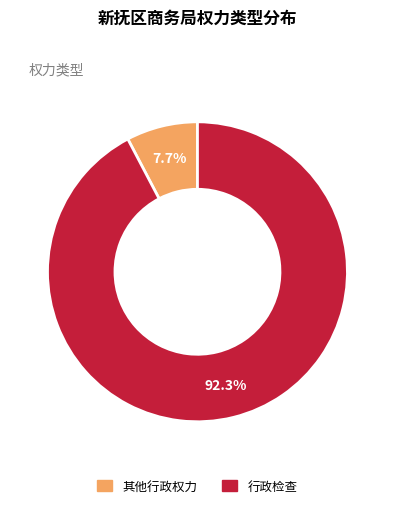

What is the largest slice in the pie chart?

行政检查